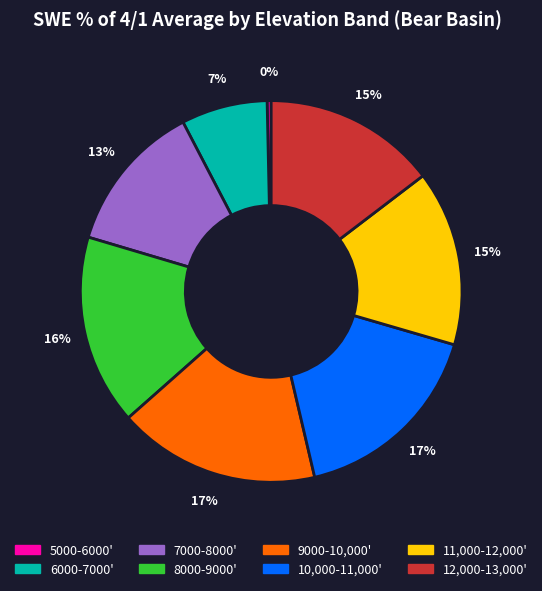

To the nearest percent, what is the difference between the 5000-6000' and 8000-9000' slice percentages?

16%